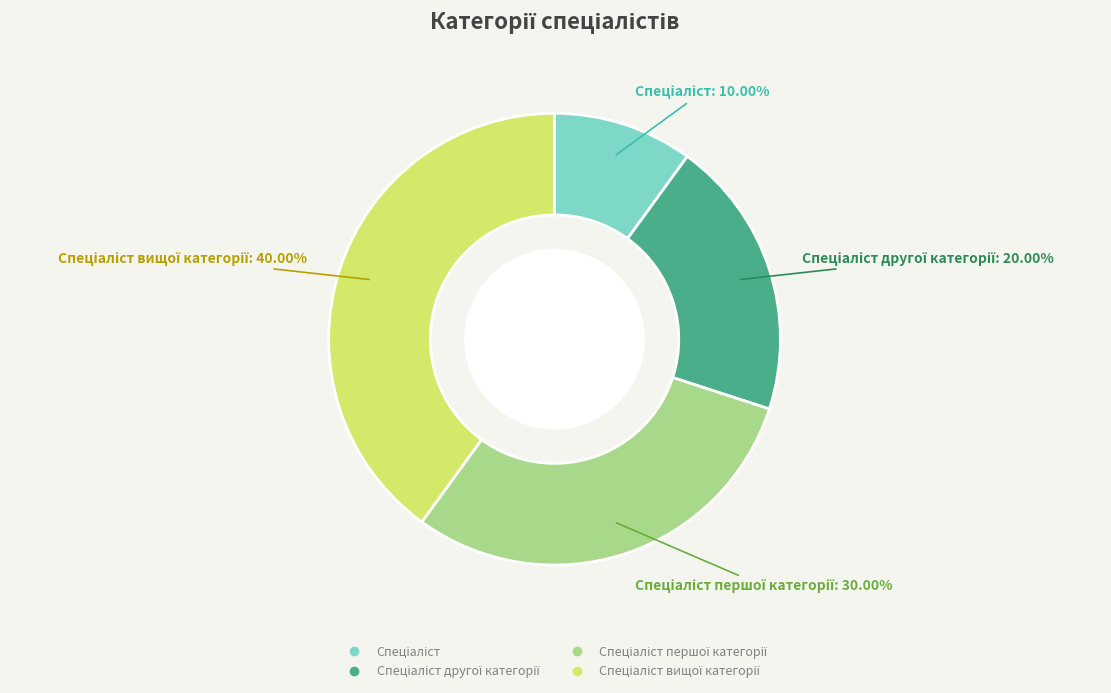

Is there a majority slice in this chart?

No